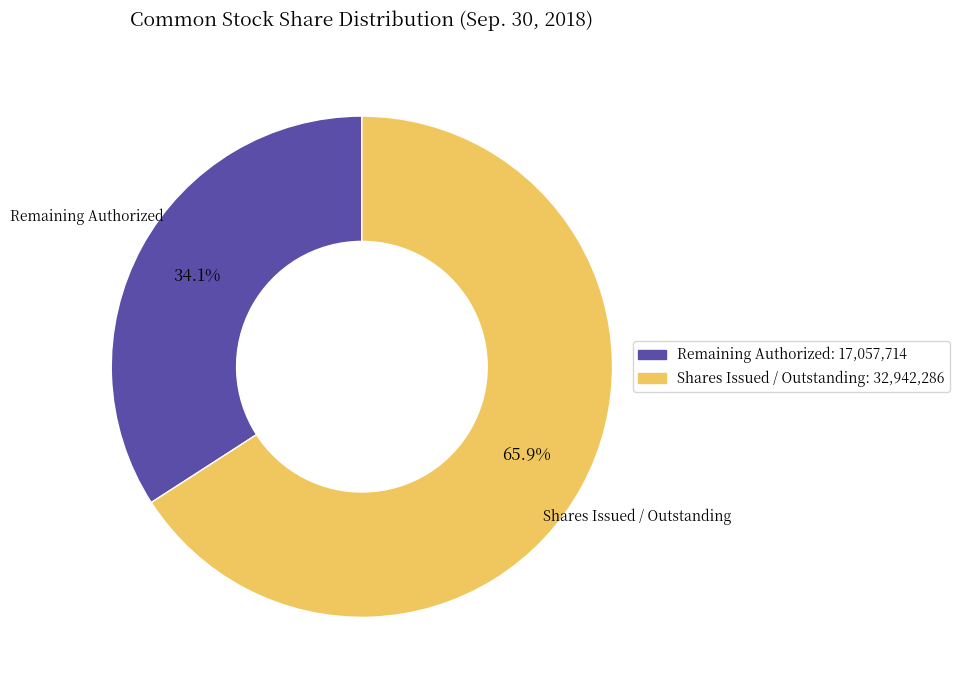

Is there a majority slice in this chart?

Yes